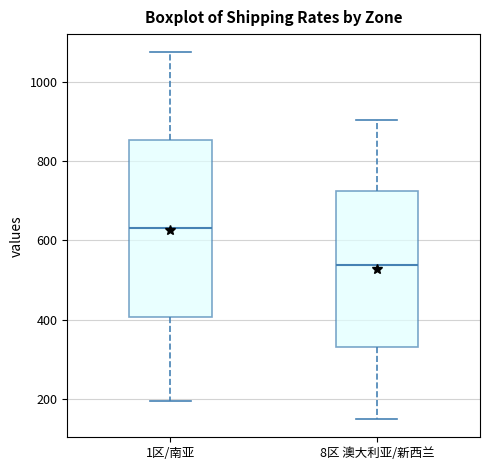

Which box's median line is the lowest?

8区 澳大利亚/新西兰